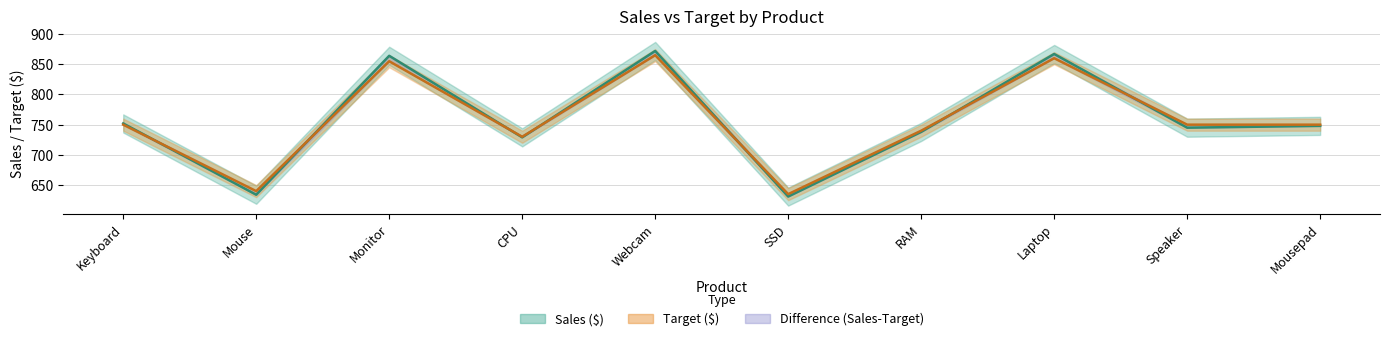

Where is the first local maximum for Target ($)?

Monitor